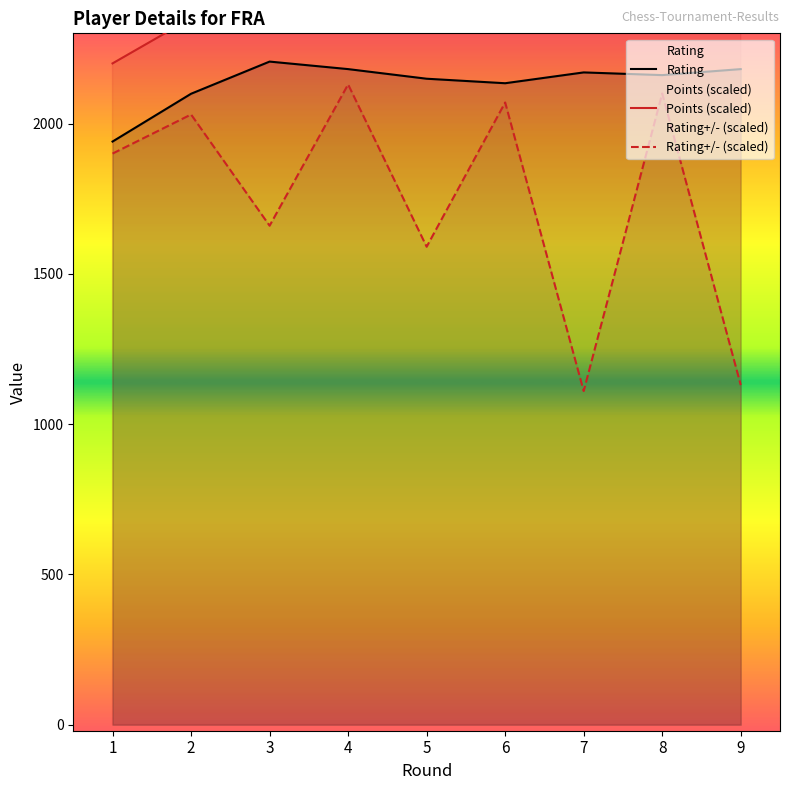

What is the value of the Rating point at the 9th from the left?

2181